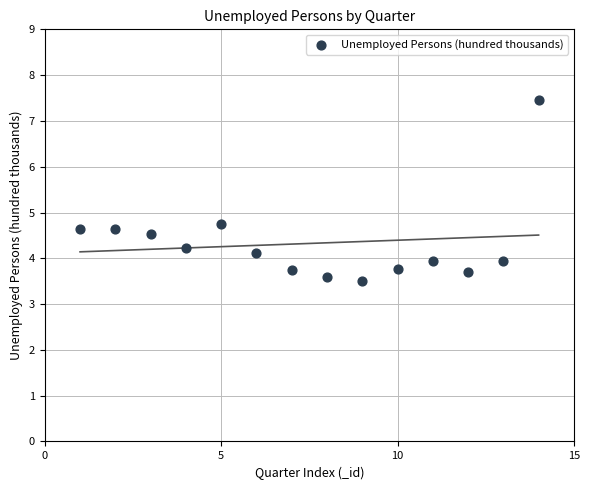

What is the range of X values (max minus min)?

13.0